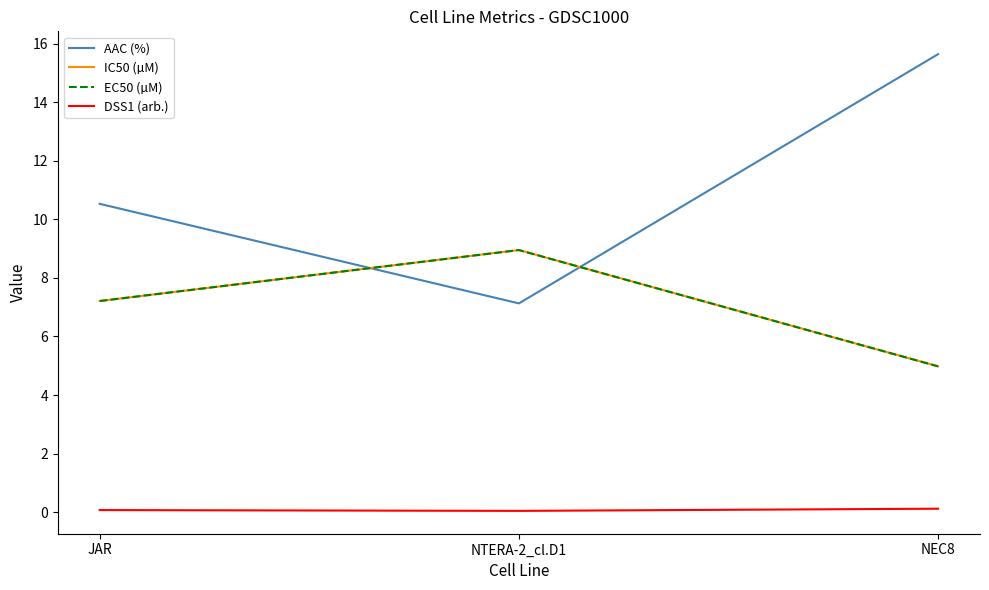

What is the total value across all series at JAR?

25.0